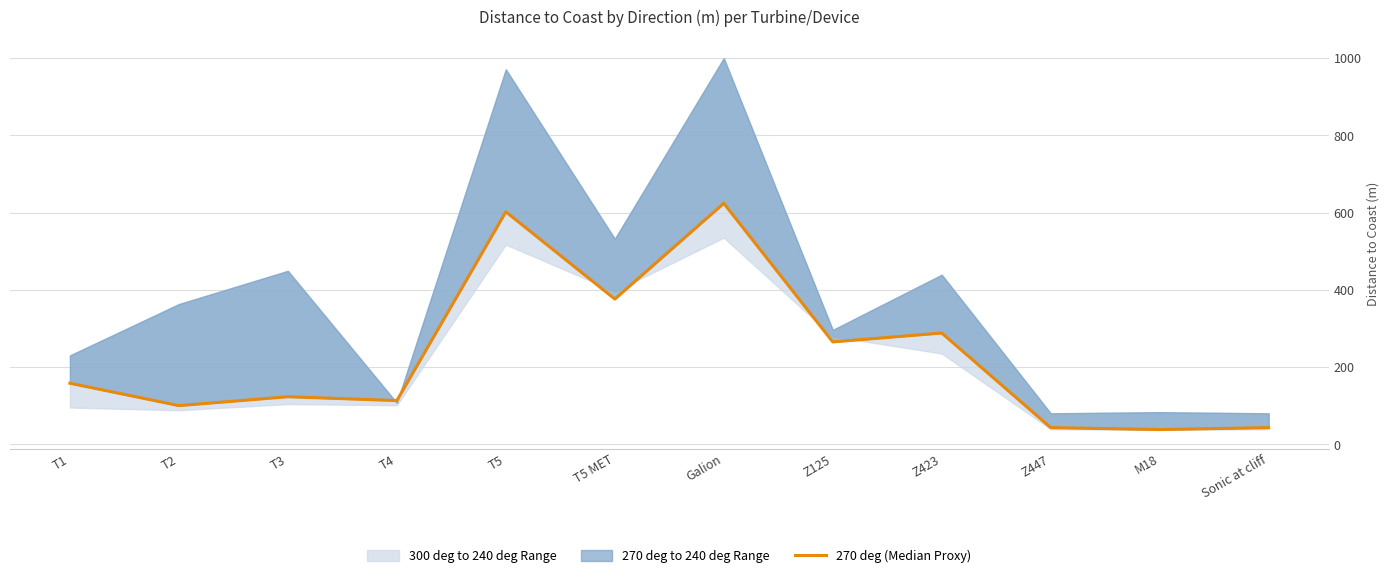

Reading left to right, what are all the values shown in this chart?

T1=158	T2=100	T3=123	T4=113	T5=602	T5 MET=376	Galion=624	Z125=265	Z423=288	Z447=43	M18=38	Sonic at cliff=43